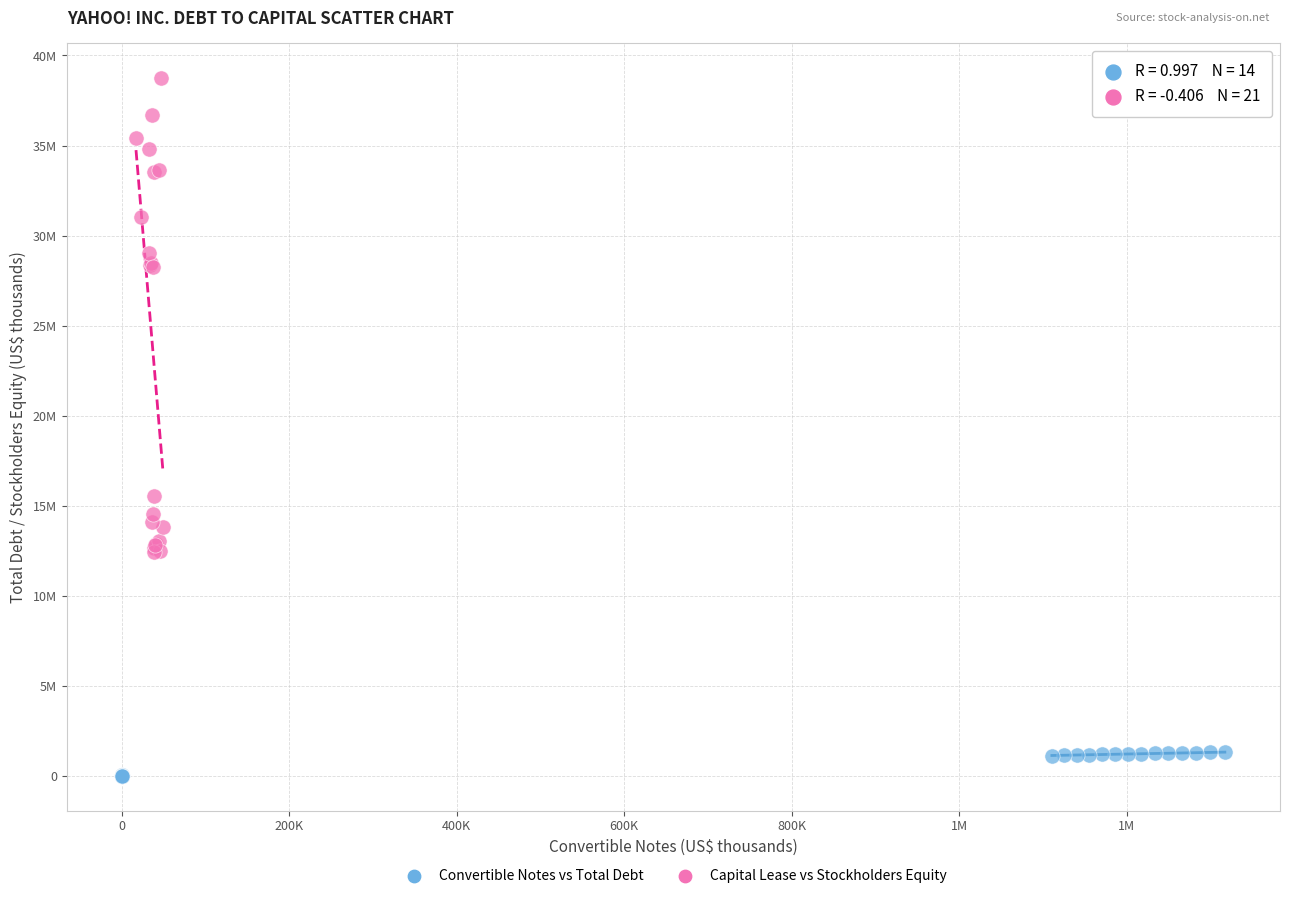

Which series has the widest spread of Y values?

Capital Lease vs Stockholders Equity